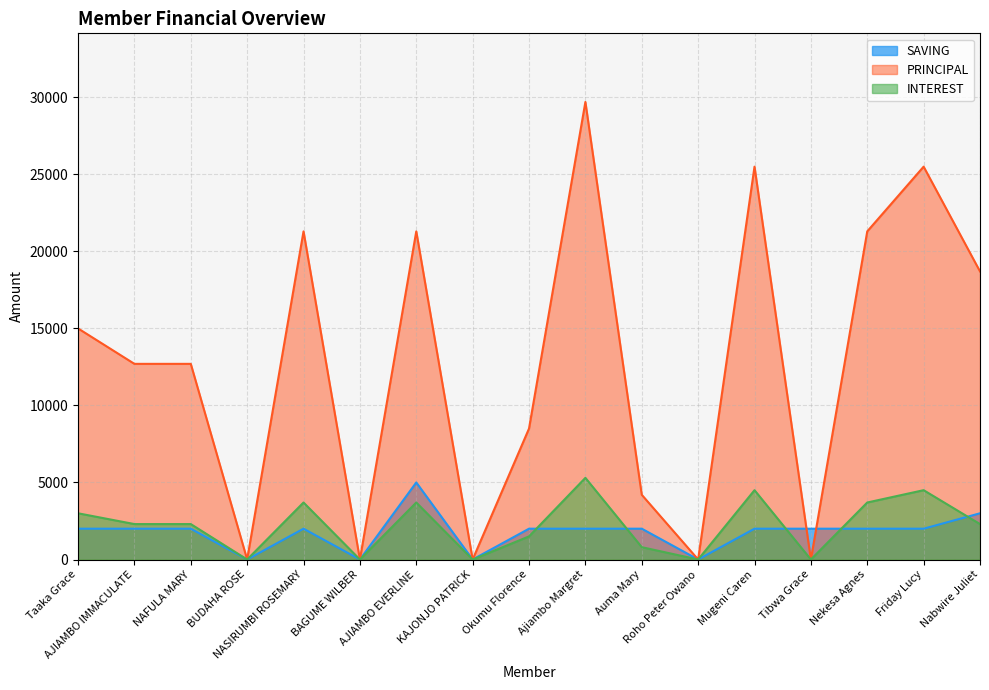

Which label corresponds to the largest value in the chart?

Ajiambo Margret